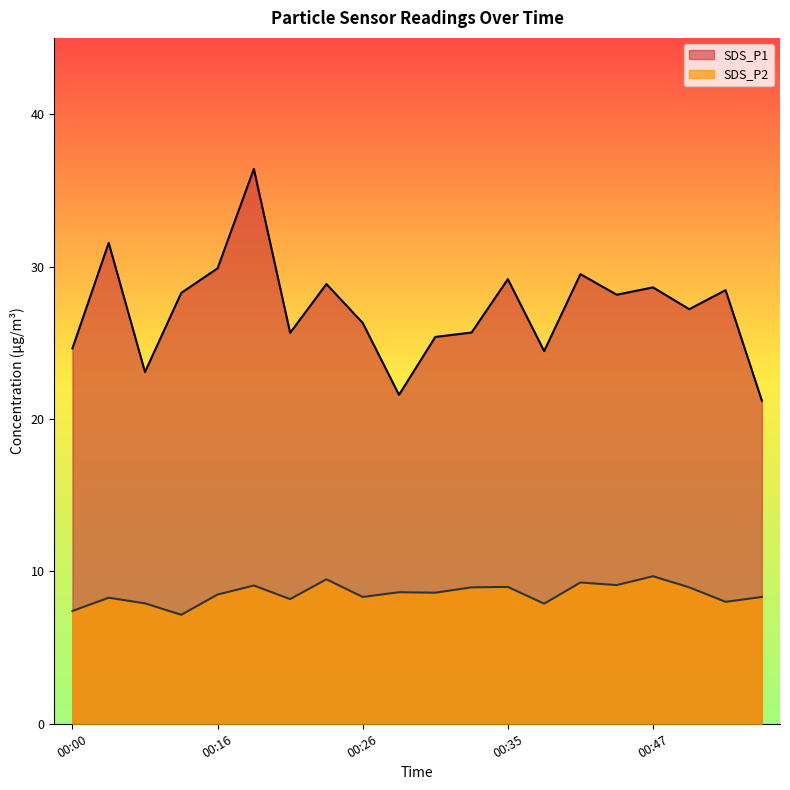

What is the sum of the SDS_P2 values at 00:31 and 00:07?

15.8